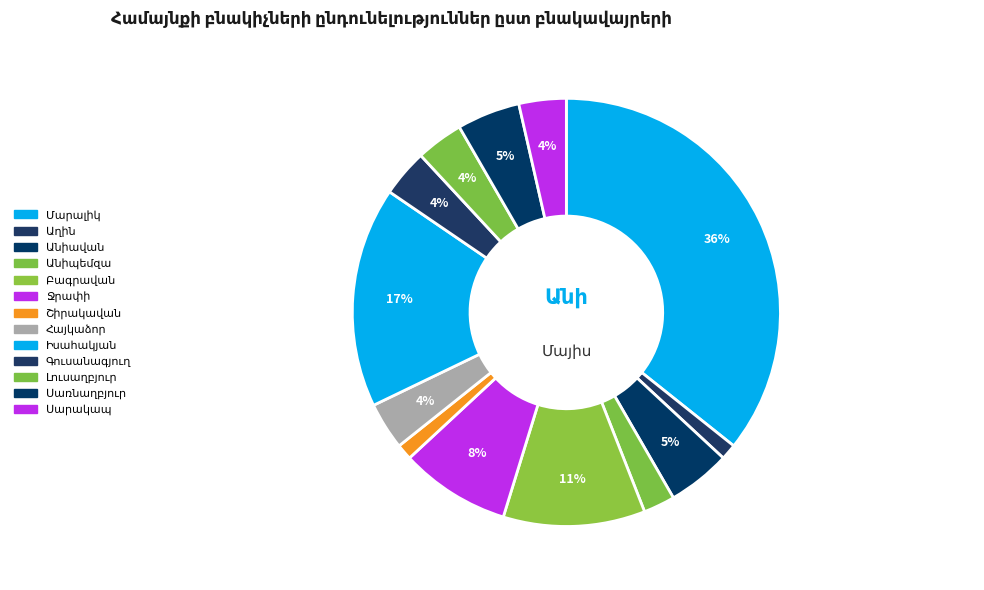

What is the ratio of the value at Ջրափի to the value at Անիավան?

1.8